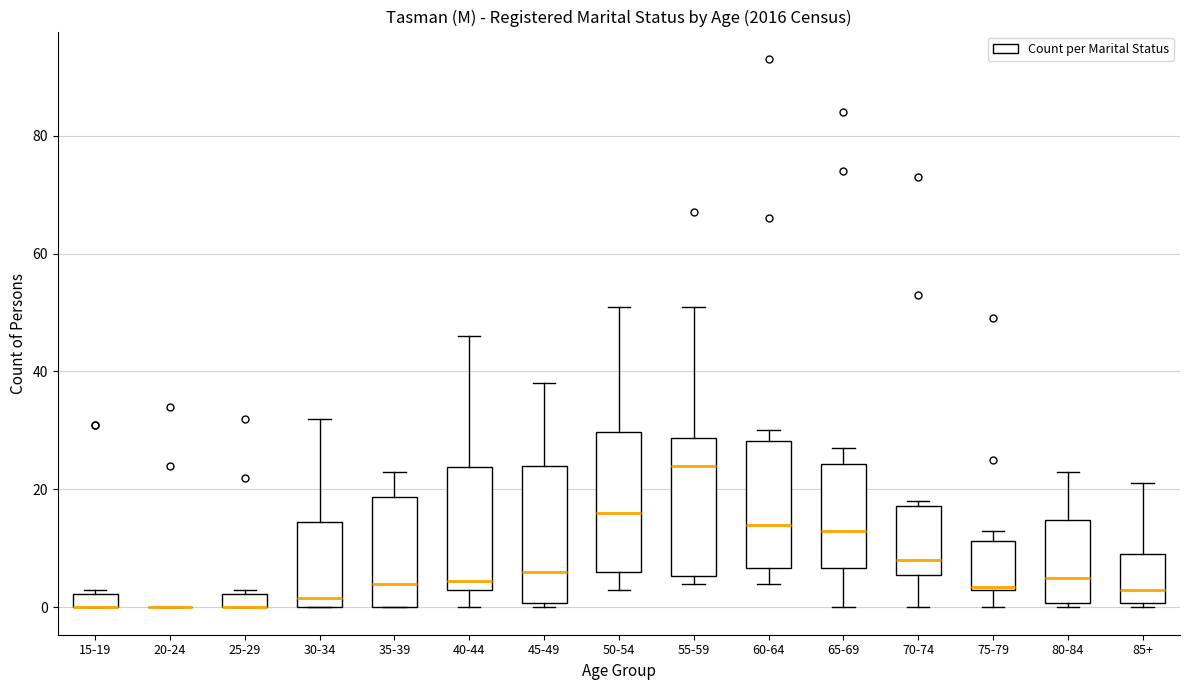

Where does the median line of the box for 60-64 sit on the y-axis? The values are not printed on the chart, so give them approximately, as read against the axis.

14